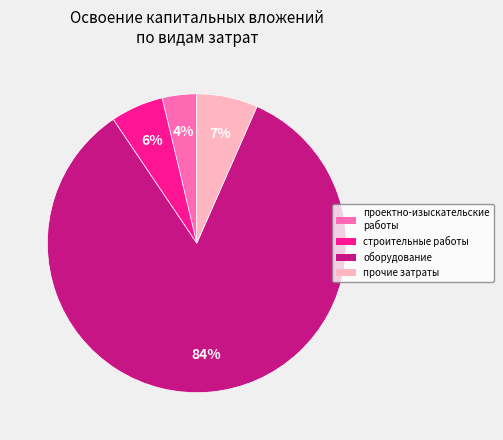

The проектно-изыскательские работы slice represents 4% of the pie. True or false?

True